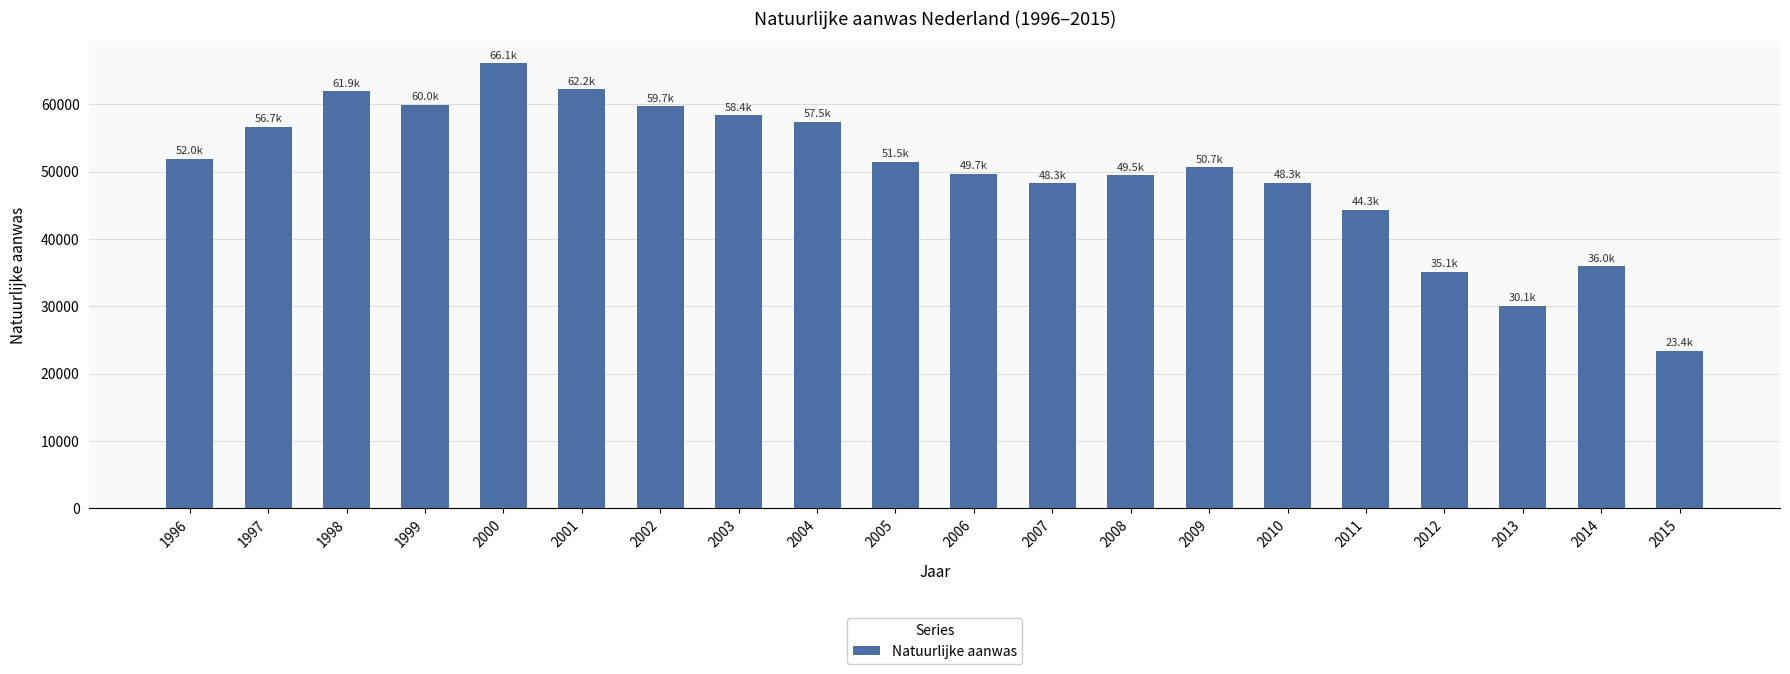

Does the chart contain stacked bars?

No